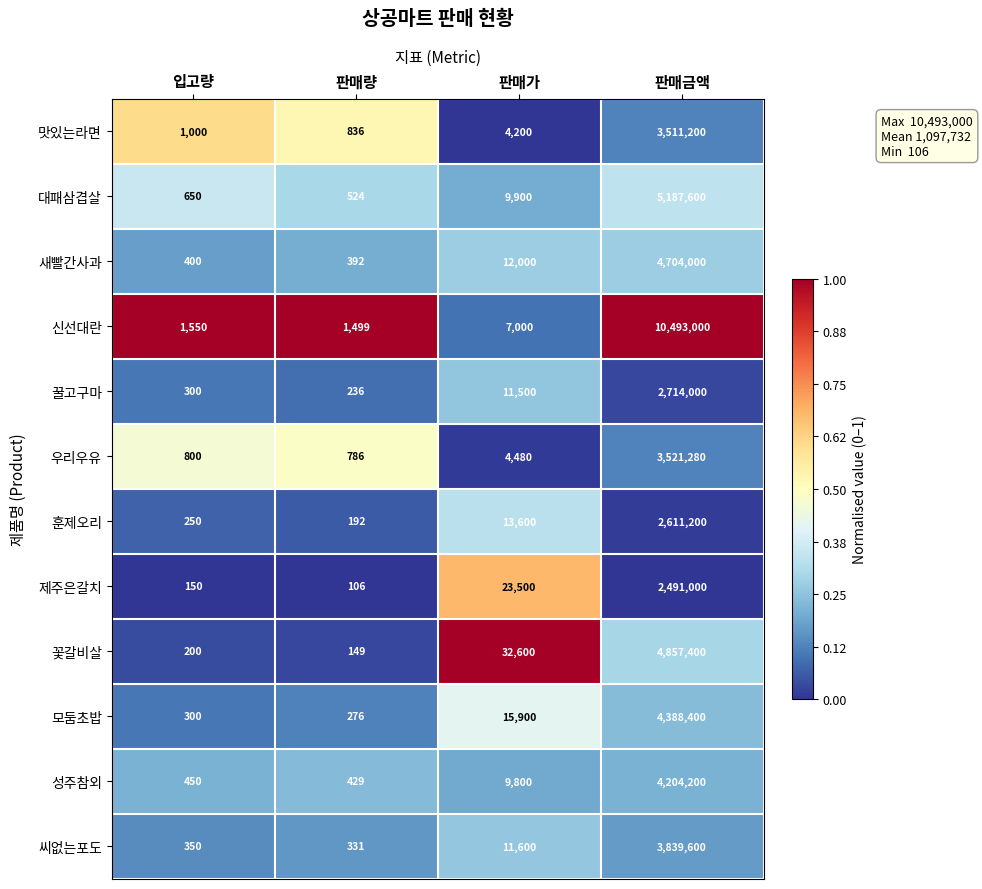

Where is 맛있는라면 nearest to the value 1756018?

판매가